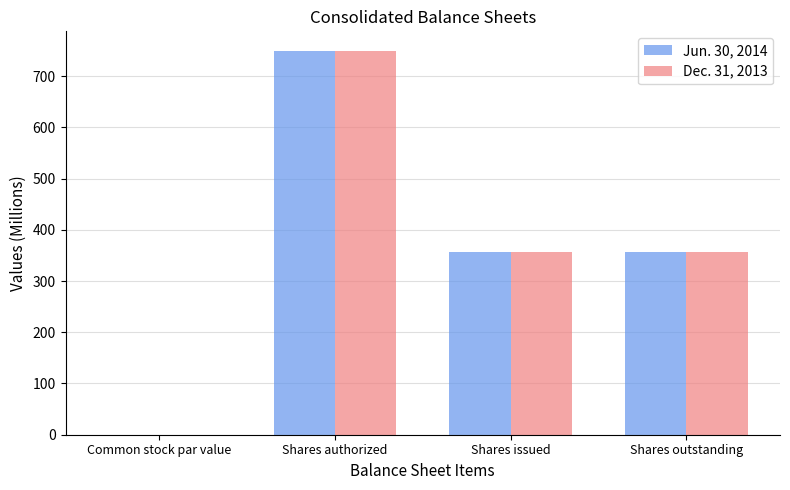

The Jun. 30, 2014 series shows 519 at Shares issued. True or false?

False